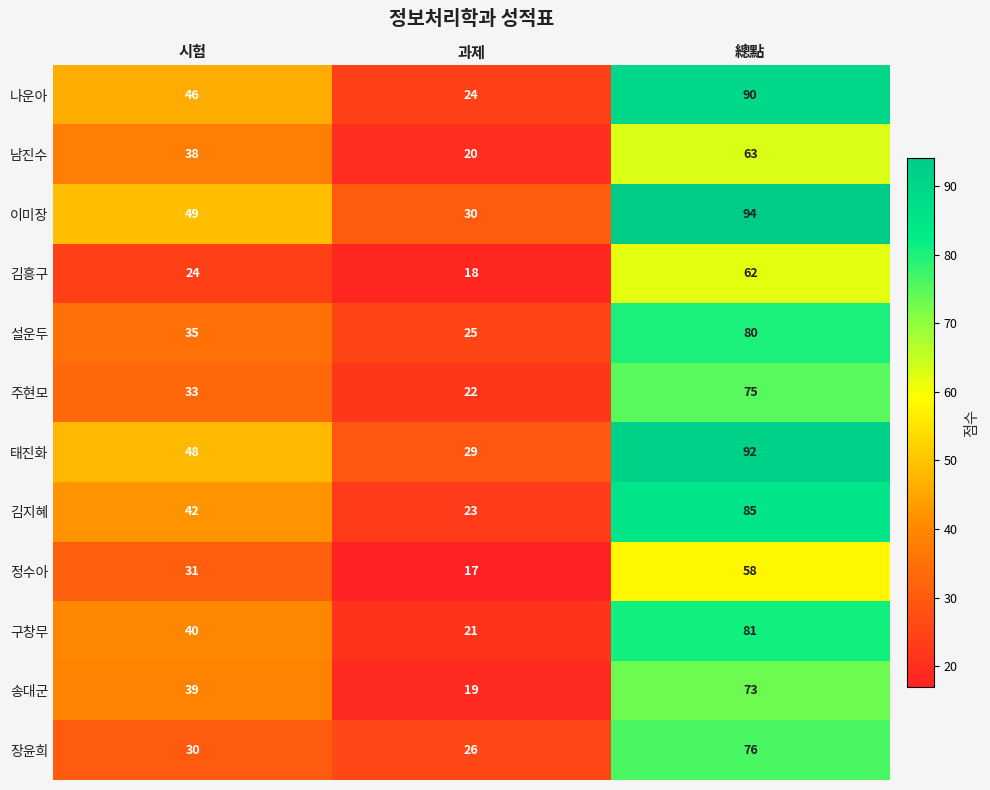

The value of 송대군 at 시험 is 39. True or false?

True